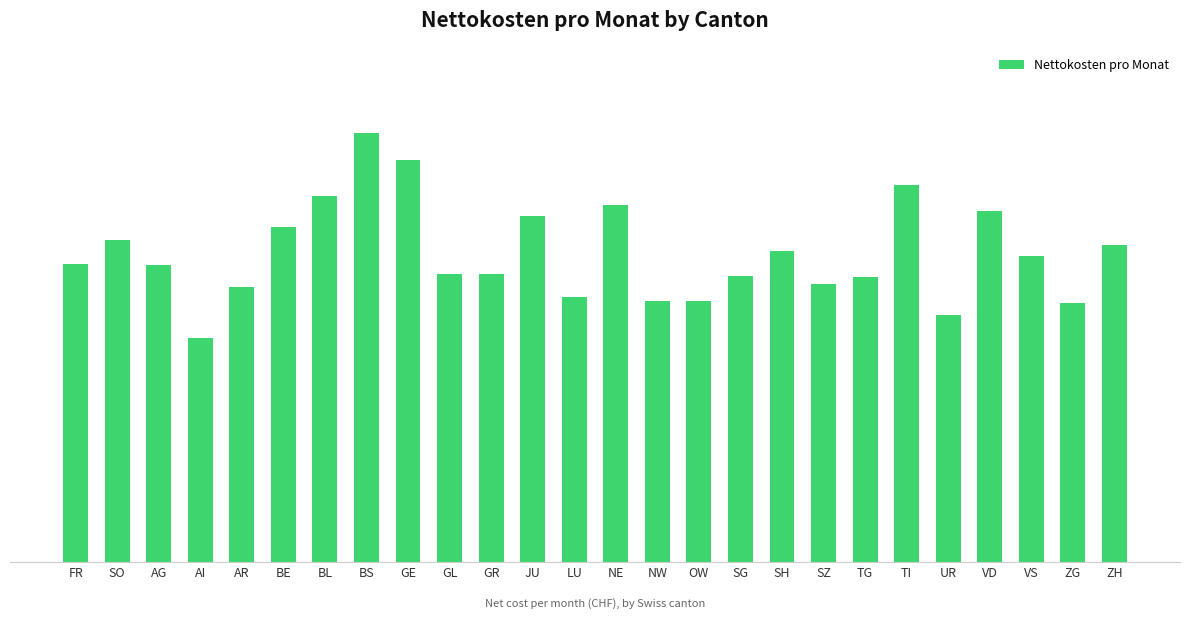

Reading right to left, transcribe all the data shown in this chart.

260.5	213.2	251.3	288.3	203.2	309.4	234.0	228.6	255.3	234.9	214.5	214.4	293.6	217.4	284.5	236.9	236.8	330.2	352.1	300.4	275.5	225.8	184.2	244.3	265.0	245.0